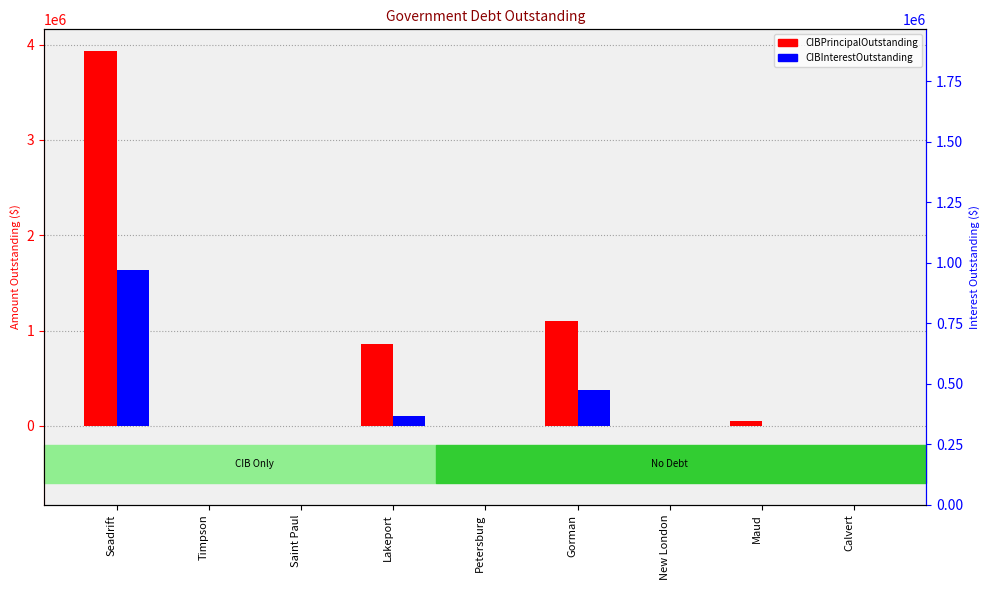

At how many categories does at least one series exceed 3416100?

1